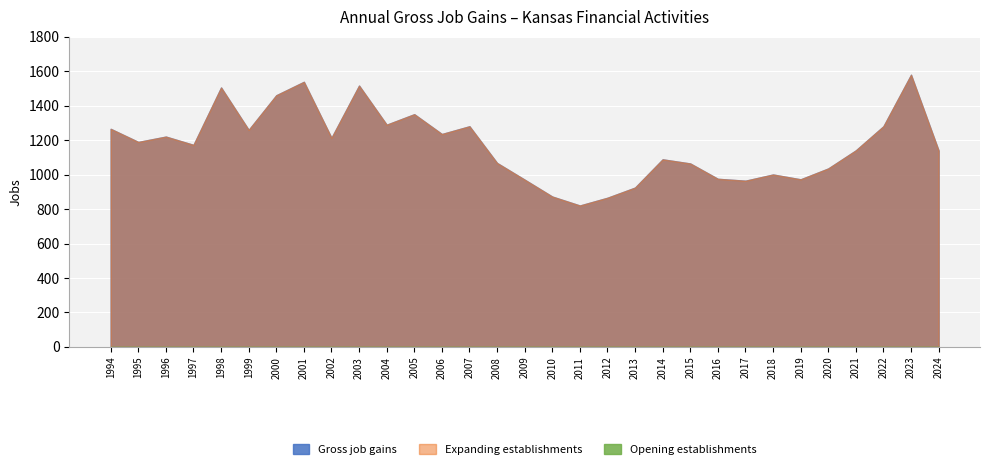

At how many categories does at least one series exceed 1183?

15